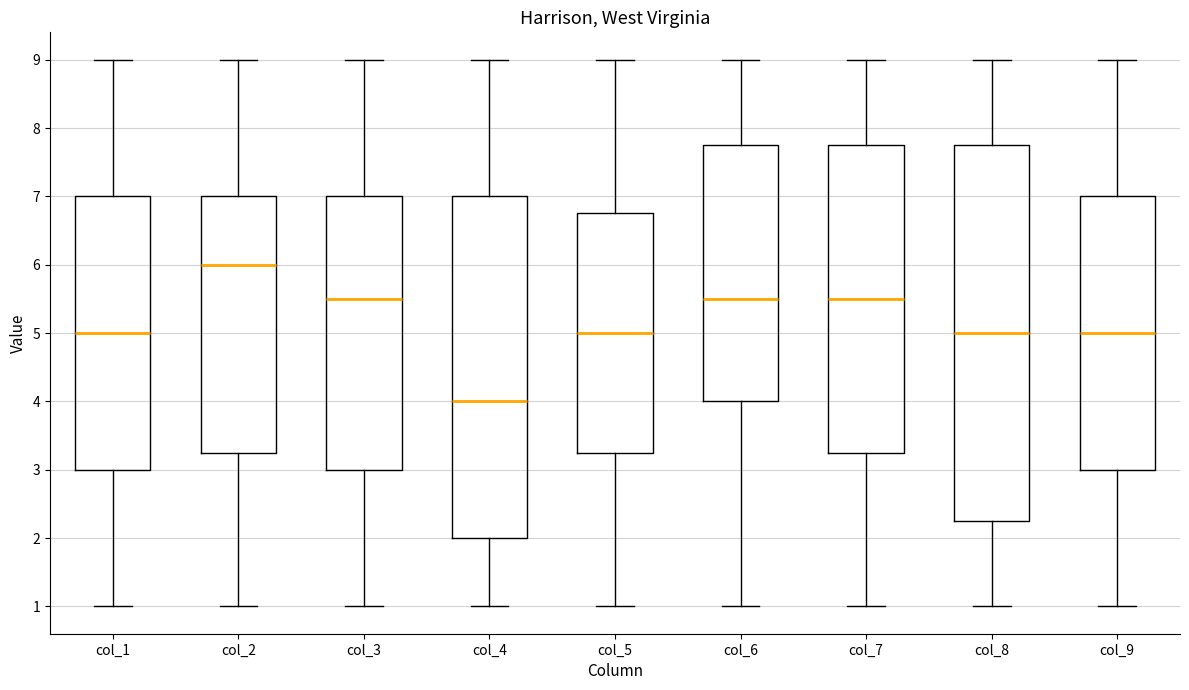

Comparing the boxes themselves (not the whiskers), which one is the tallest?

col_8